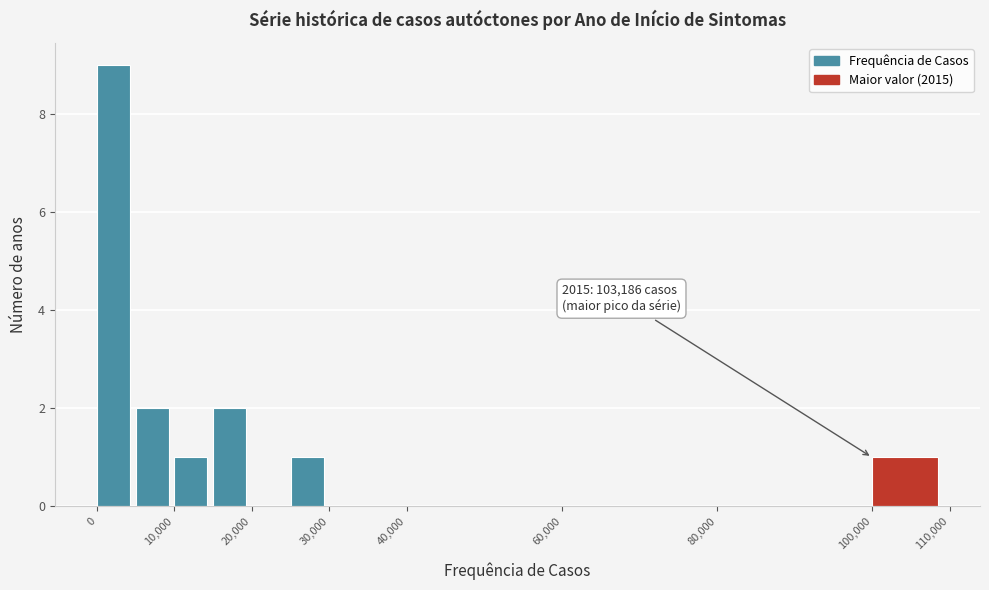

Over which range of the x-axis is the bar tallest?

0 to 5000